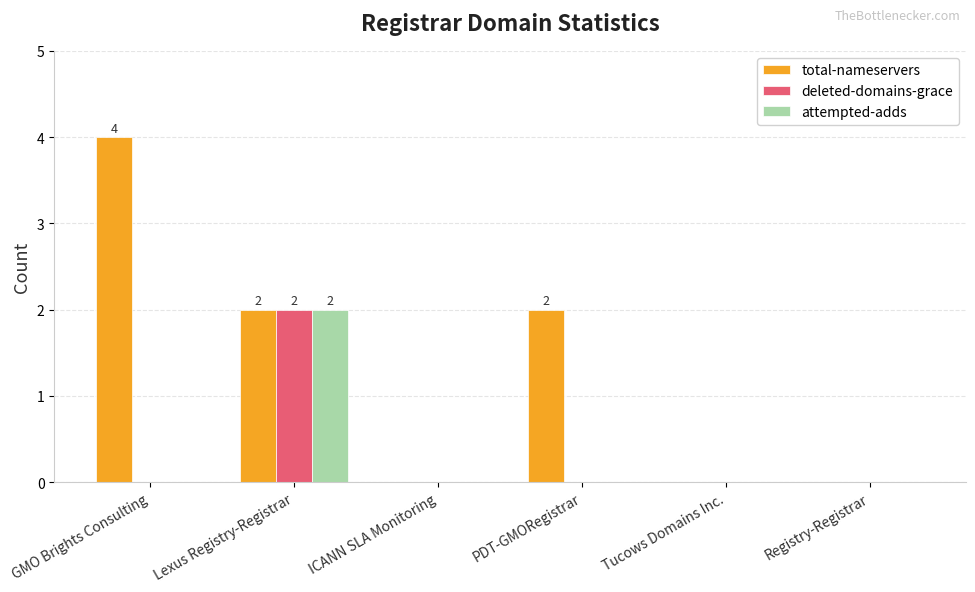

True or false: total-nameservers has a value of 7 at GMO Brights Consulting.

False